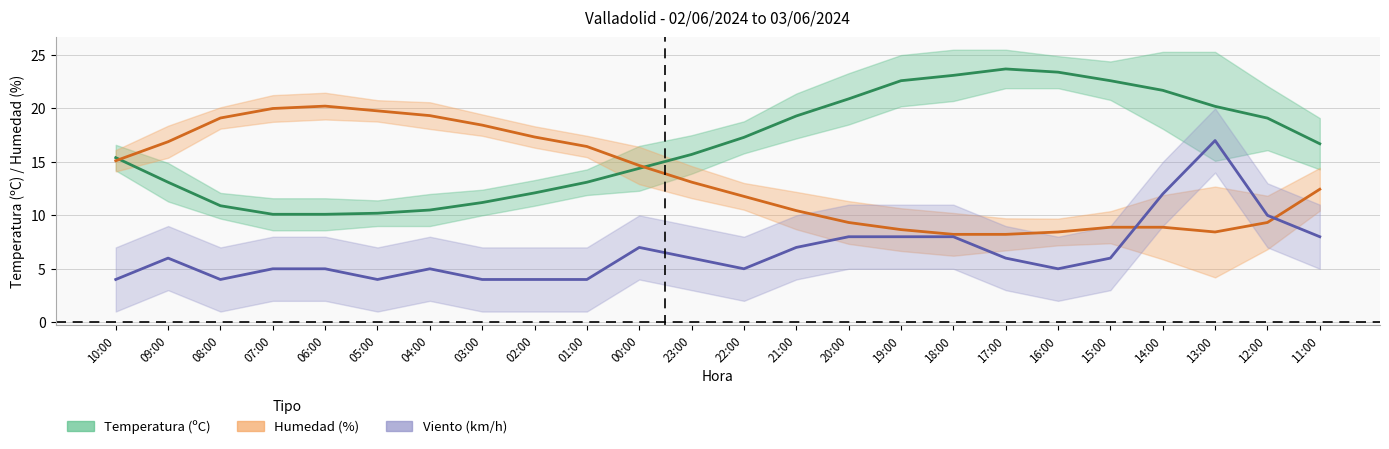

The value of Humedad (%) at 04:00 is 12.9. True or false?

False